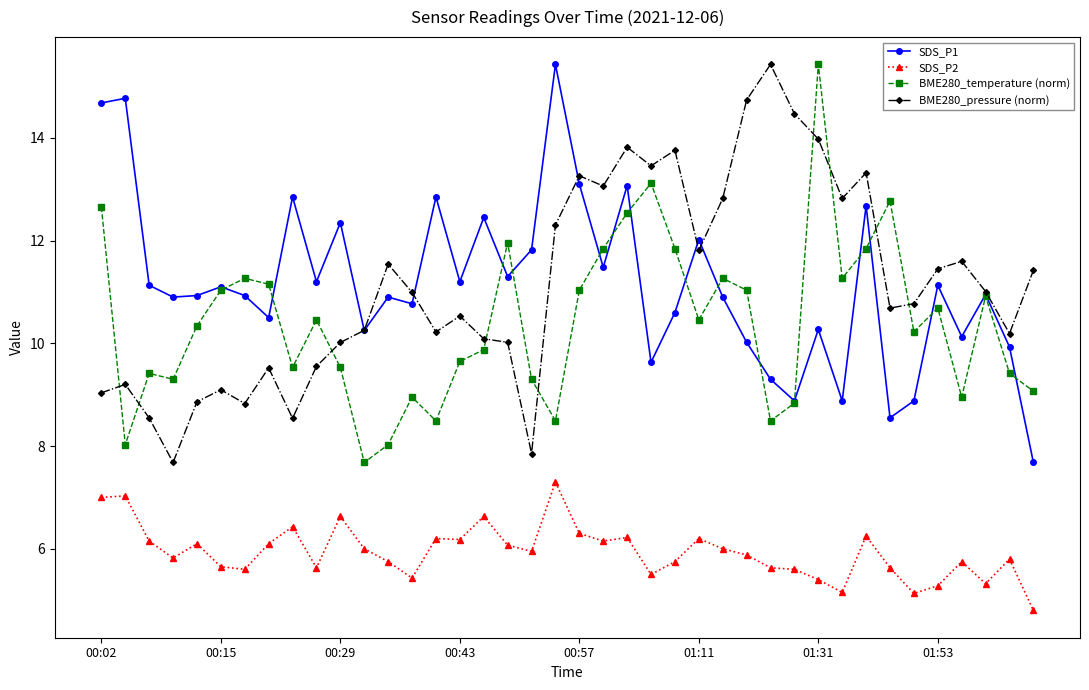

Count the number of data series in this chart.

4